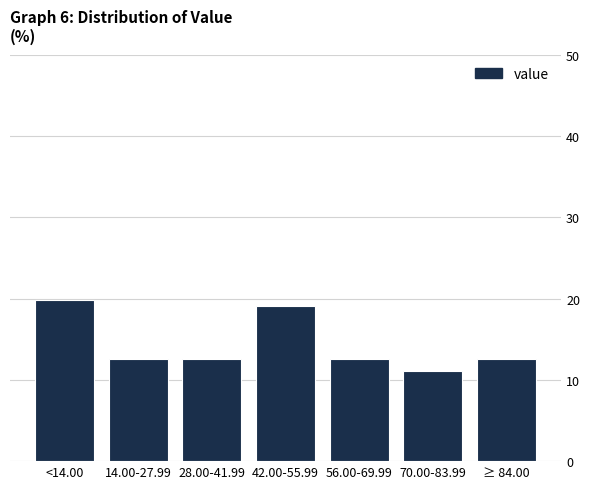

Reading left to right, what are all the values shown in this chart?

19.9	12.5	12.5	19.1	12.5	11.0	12.5